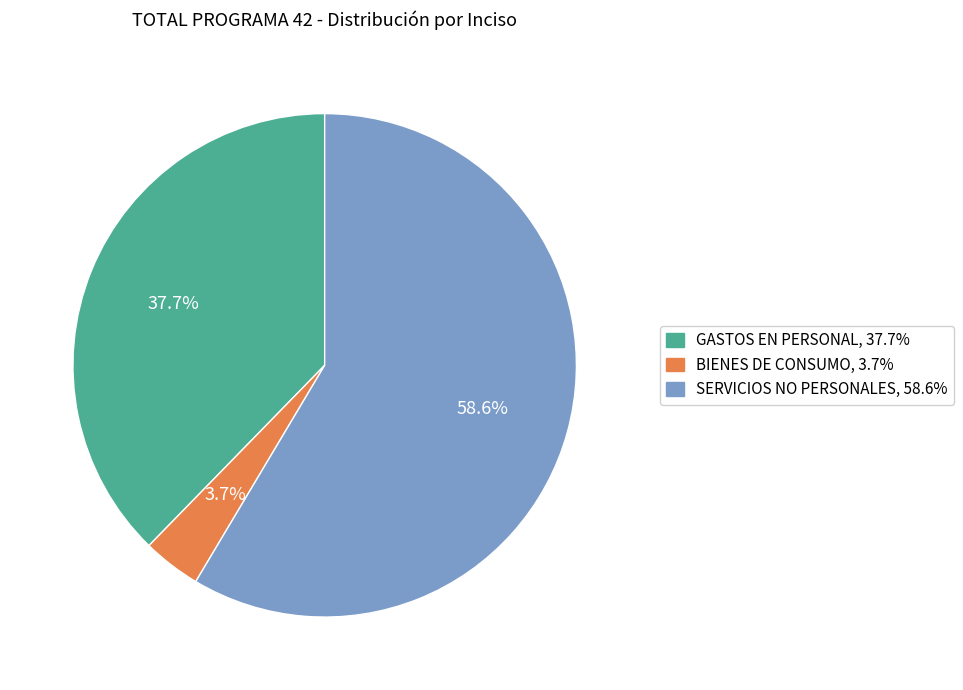

Rank the categories by value from highest to lowest.

SERVICIOS NO PERSONALES, GASTOS EN PERSONAL, BIENES DE CONSUMO